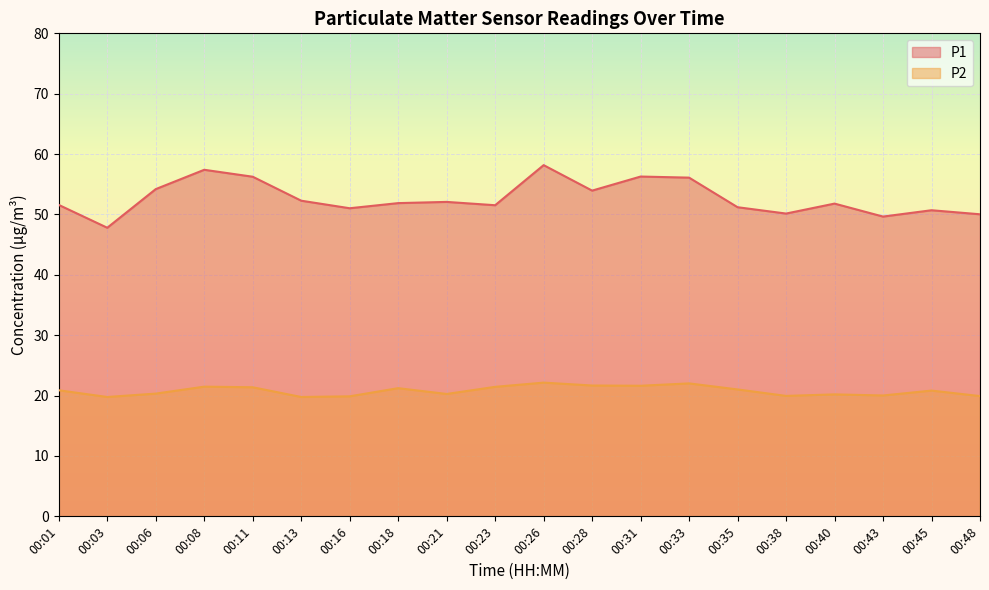

The P1 series shows 77.1 at 00:13. True or false?

False